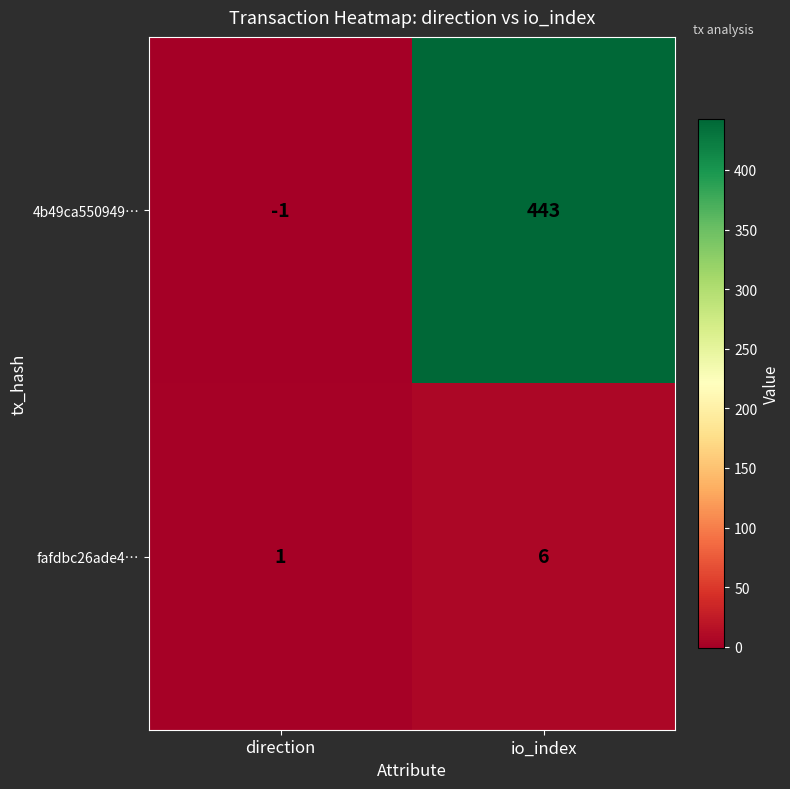

At which category is the sum across all series the highest?

io_index